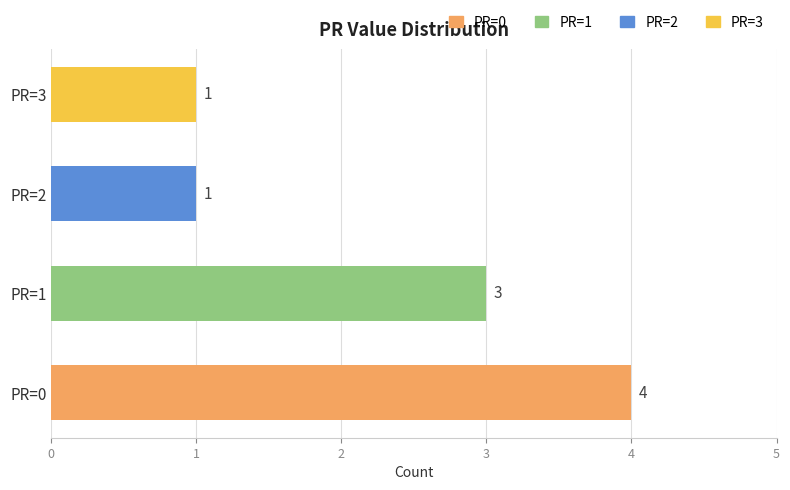

What is the sum of all values?

9